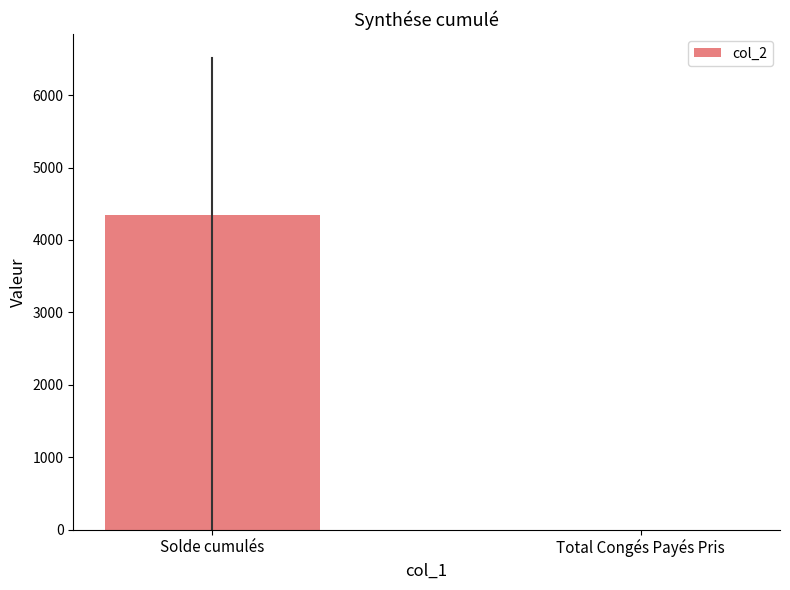

Which has a higher value, Solde cumulés or Total Congés Payés Pris?

Solde cumulés